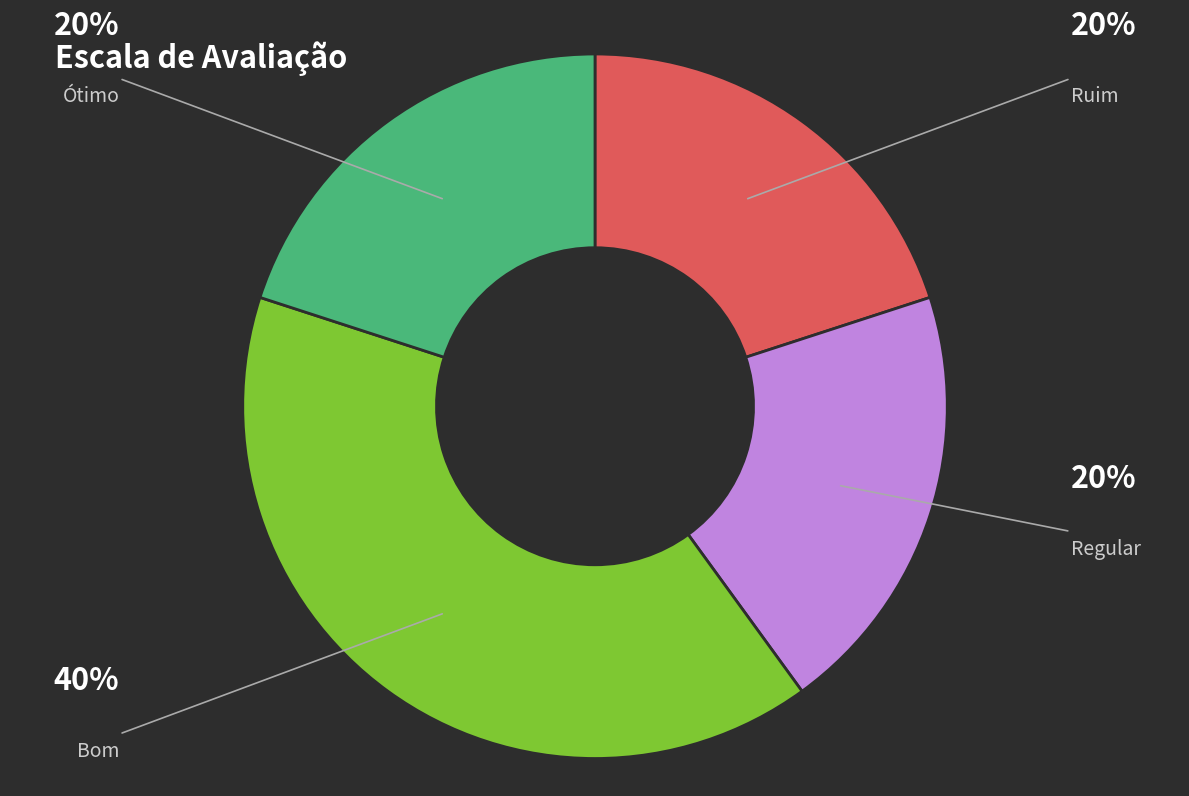

Does any single category account for the majority?

No